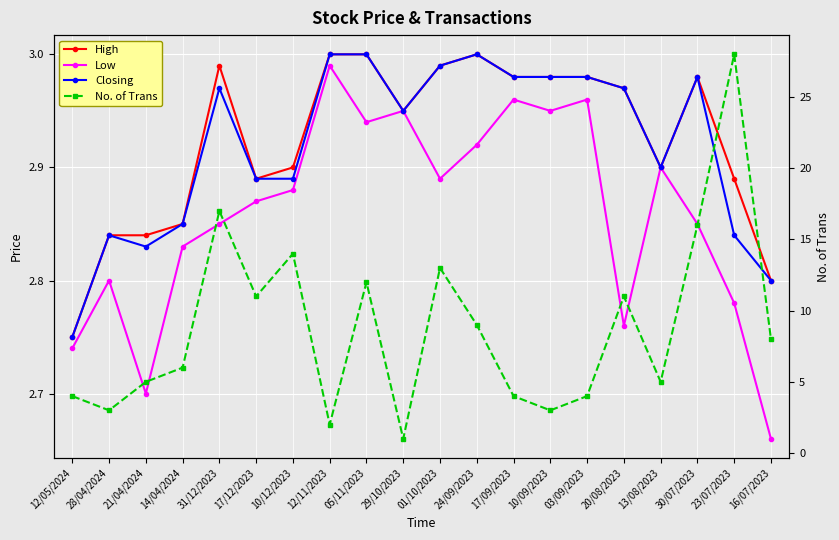

At which label does Closing reach its peak?

12/11/2023